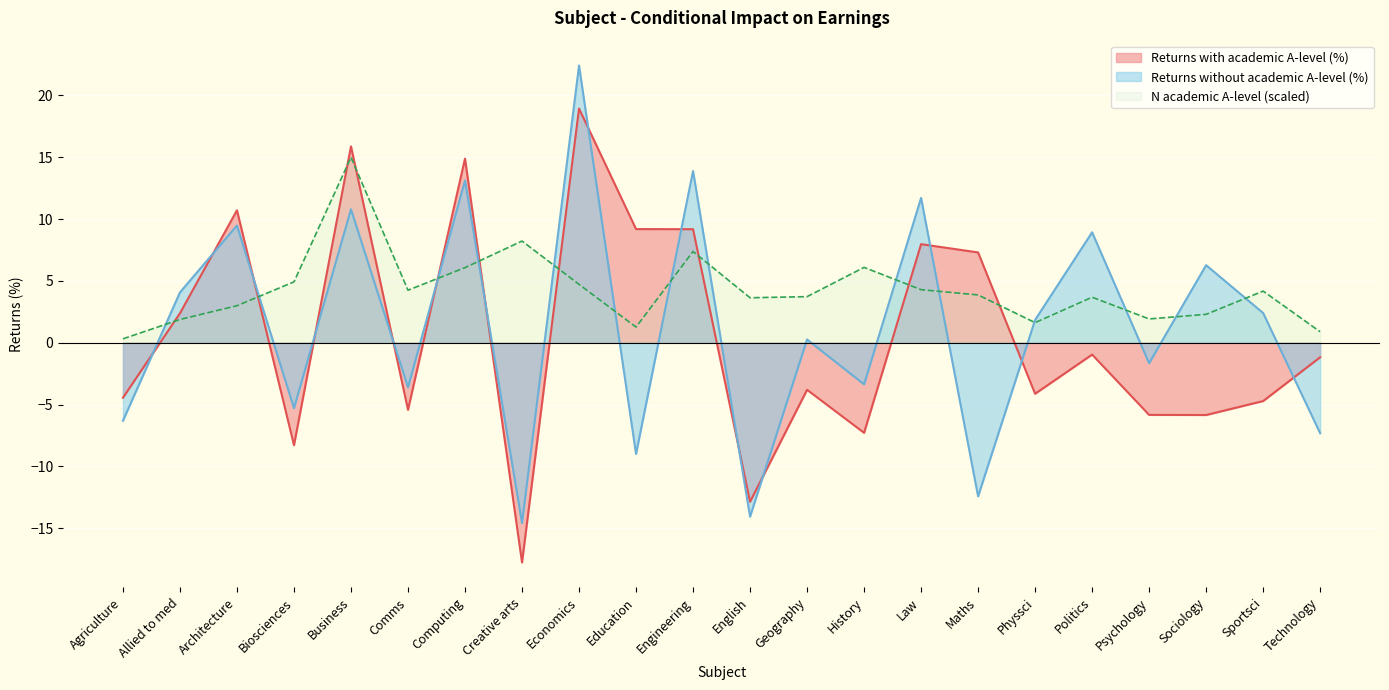

The Returns with academic A-level (%) series shows -17.8 at Creative arts. True or false?

True